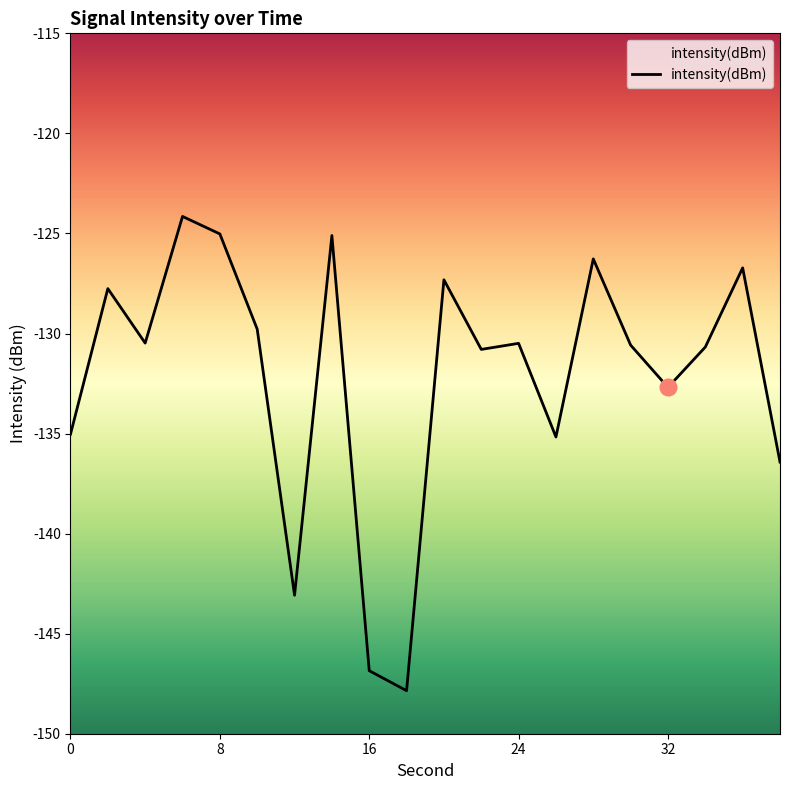

What is the average value?

-132.1